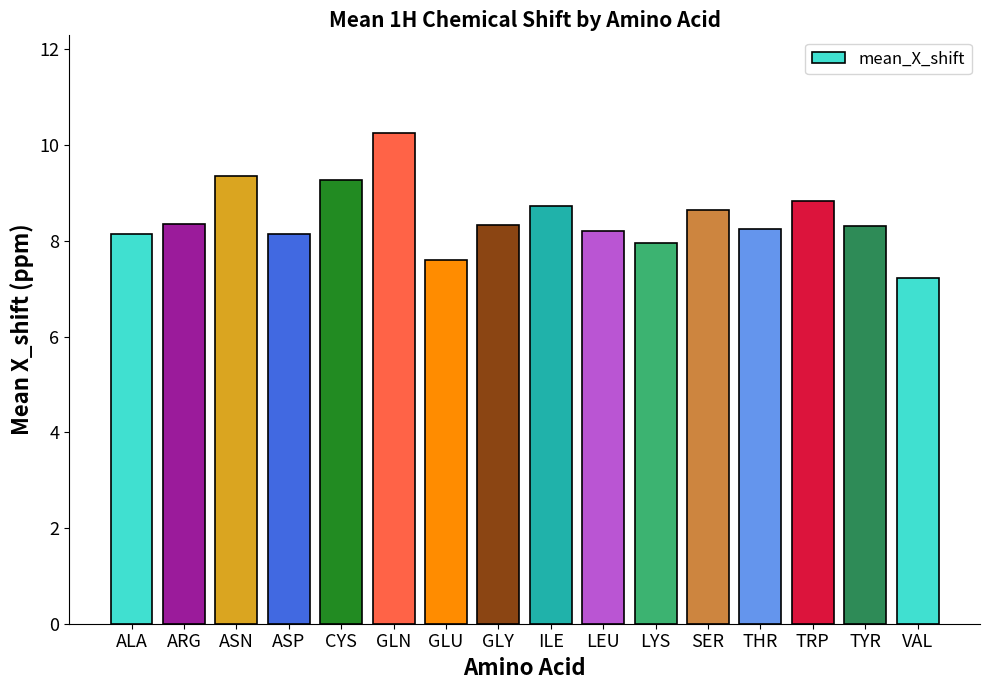

At which category does the chart reach its peak across all series?

GLN